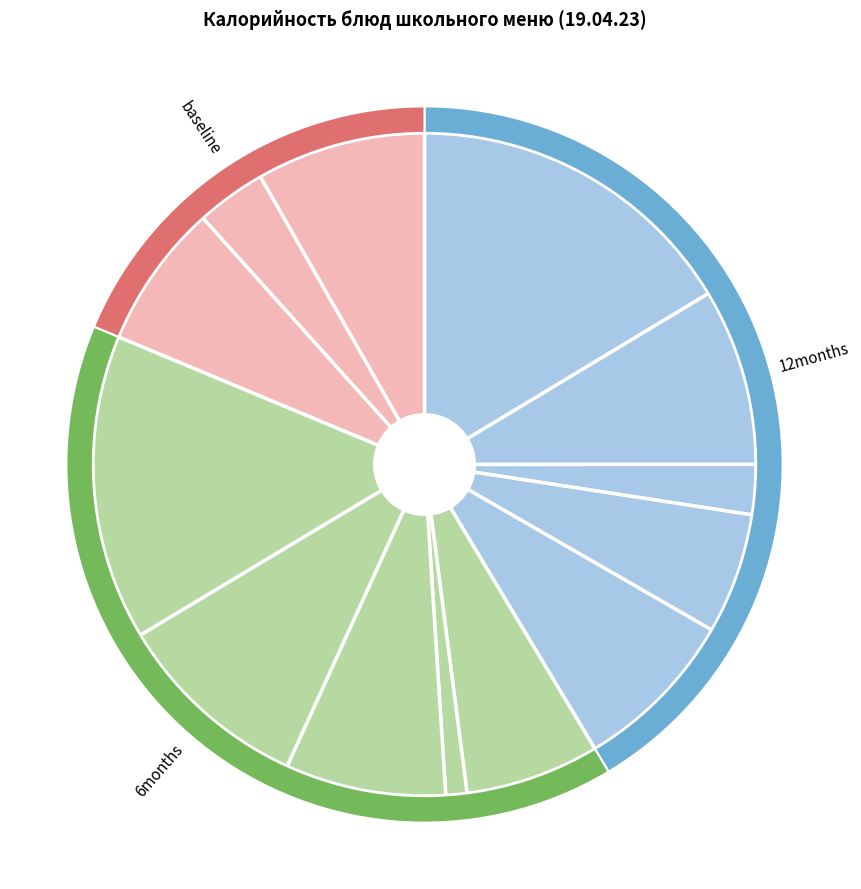

Which slice is the largest?

Макароны с сыром